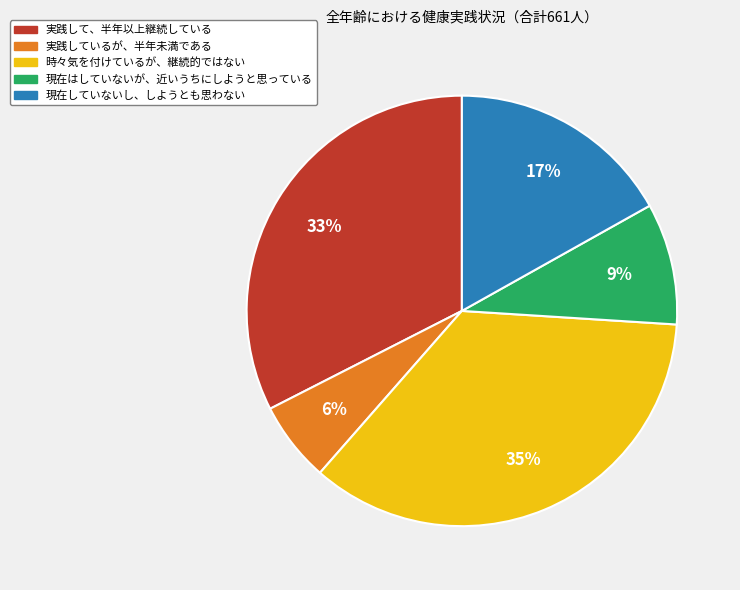

What is the ratio of the value at 現在はしていないが、近いうちにしようと思っている to the value at 実践して、半年以上継続している?

0.3